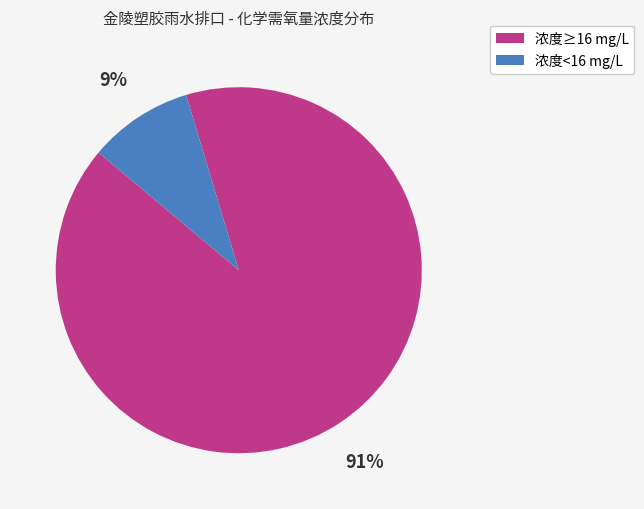

To the nearest percent, what is the average slice percentage?

50%